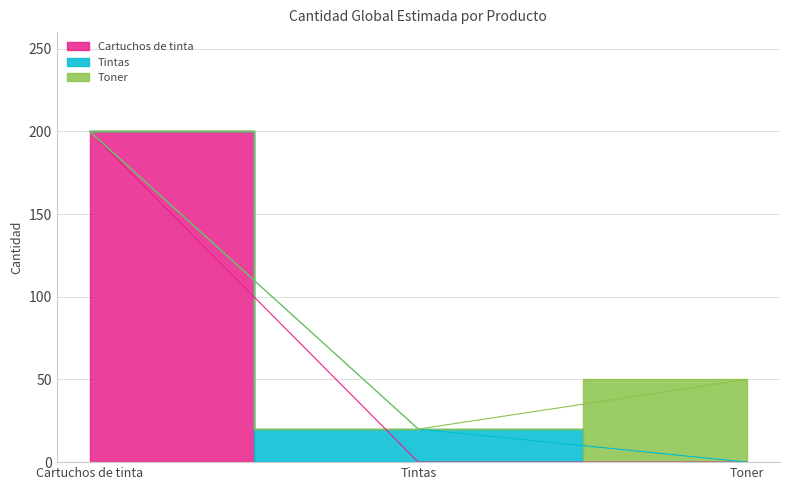

Is it true that the value at Toner is 50?

True